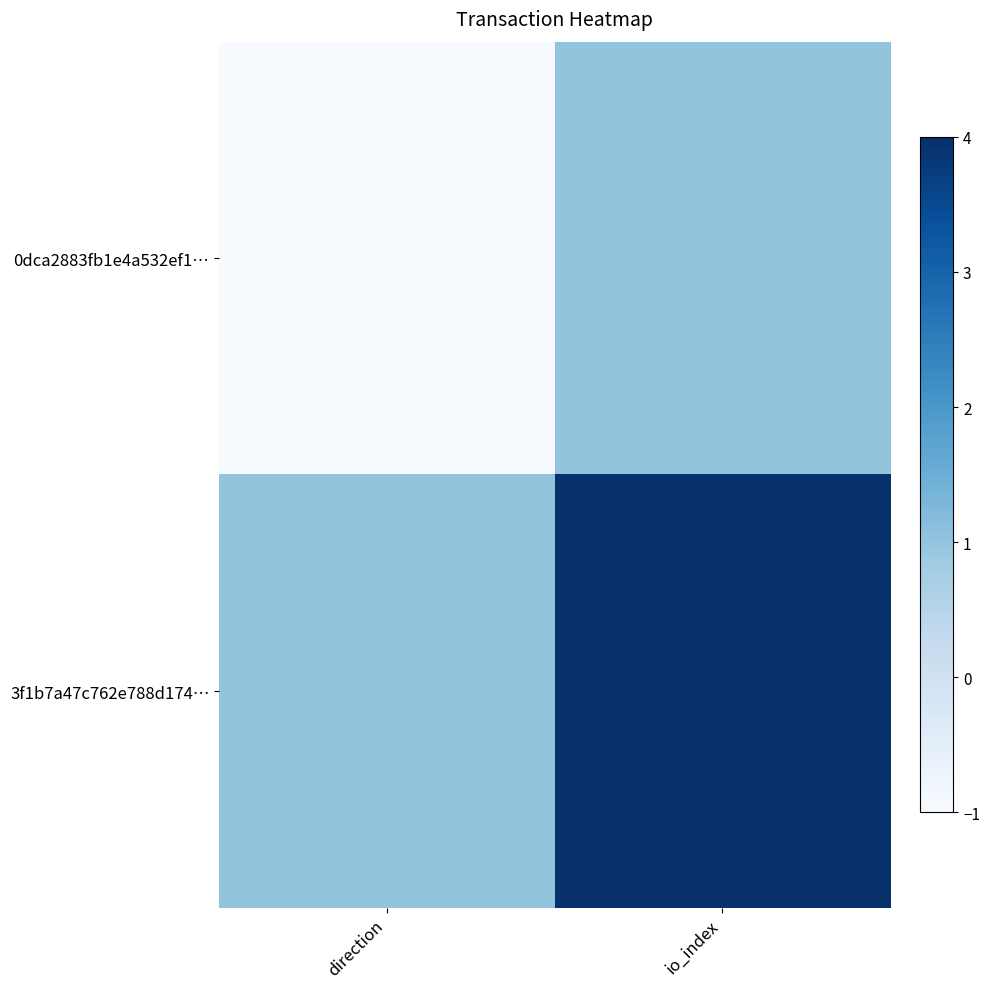

Reading left to right, what are all the values shown in this chart?

0dca2883fb1e4a532ef1…: direction=-1	io_index=1
3f1b7a47c762e788d174…: direction=1	io_index=4